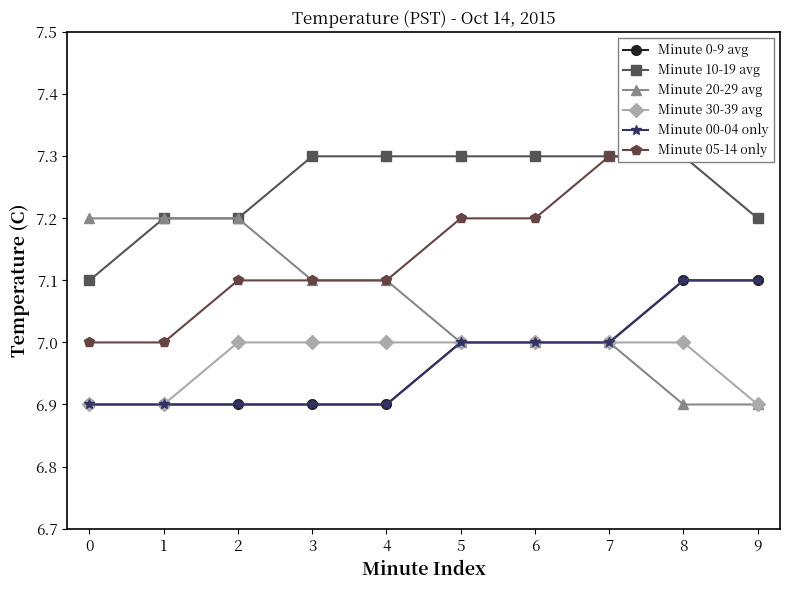

Which has a higher value, 1 or 5?

5